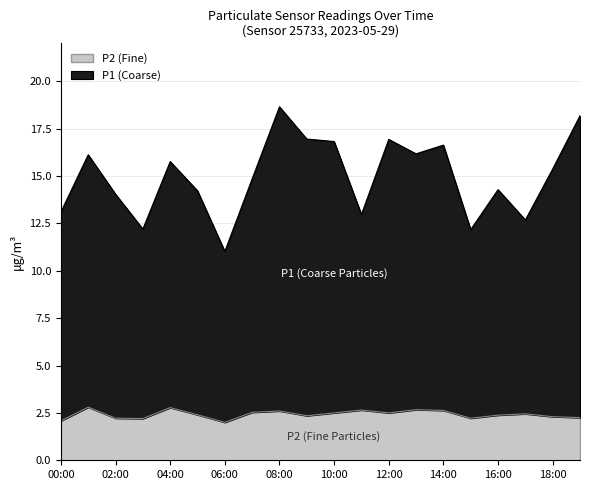

Rank the categories by P1 value from highest to lowest.

08:00, 19:00, 09:00, 12:00, 10:00, 14:00, 13:00, 01:00, 04:00, 18:00, 07:00, 16:00, 05:00, 02:00, 00:00, 11:00, 17:00, 03:00, 15:00, 06:00